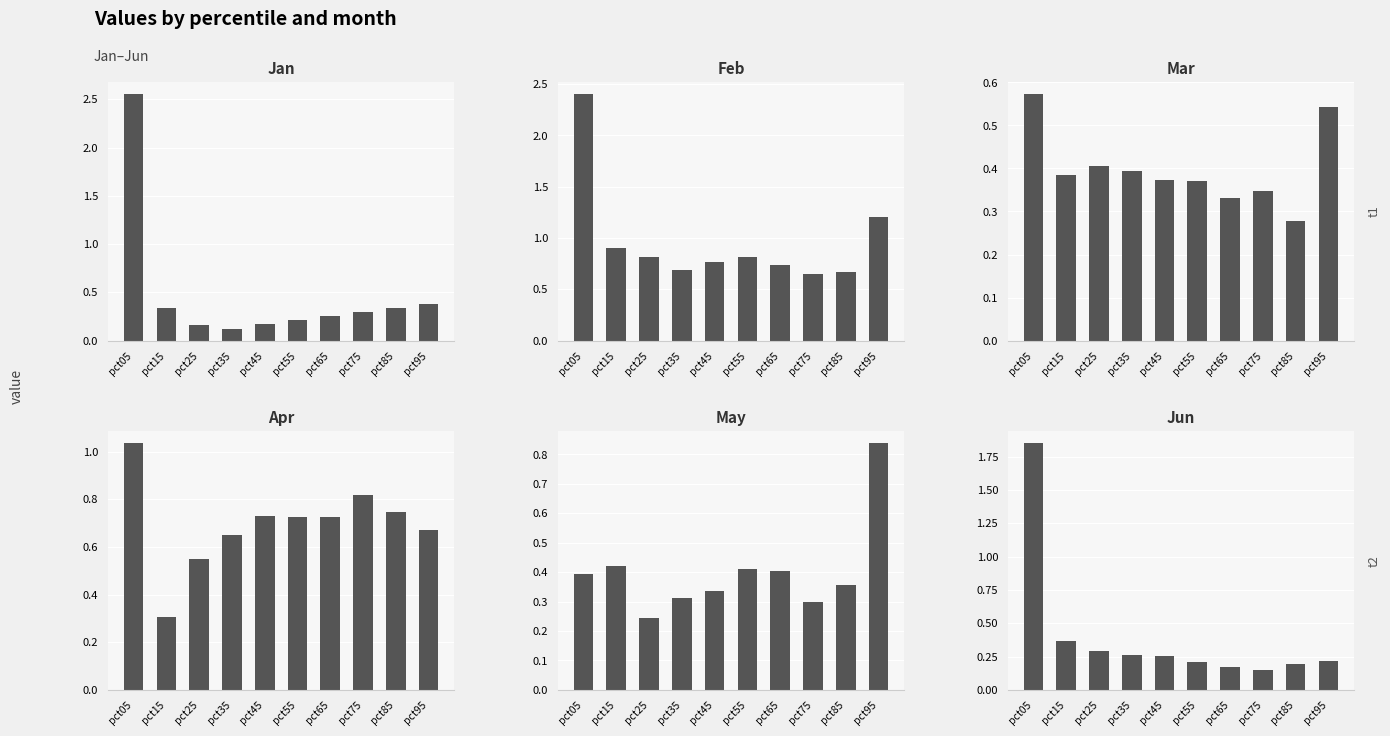

Count the May values in the range 0 to 1.

10